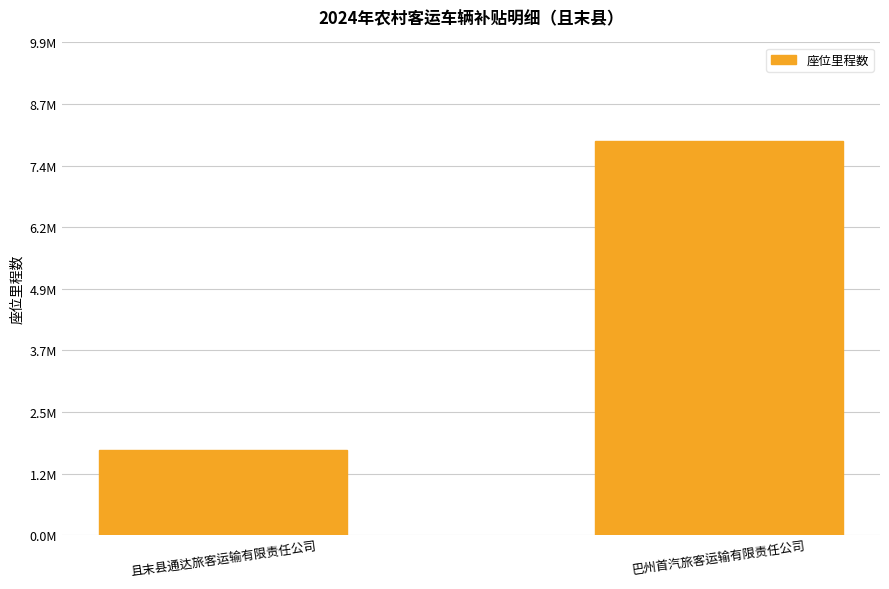

Reading left to right, list all the values displayed in this chart.

1707411.6	7911968.8